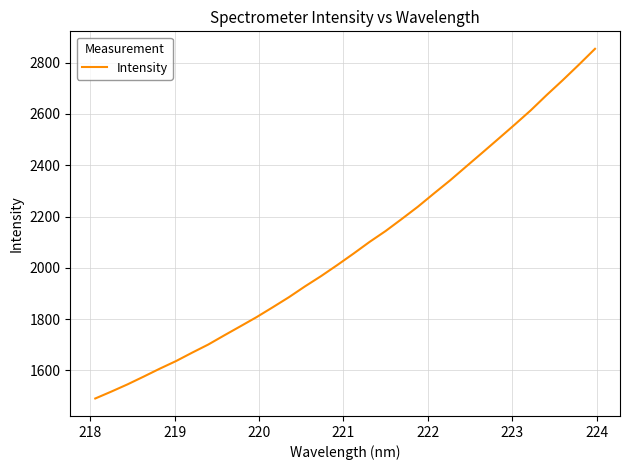

What is the minimum value shown in the chart?

1490.0